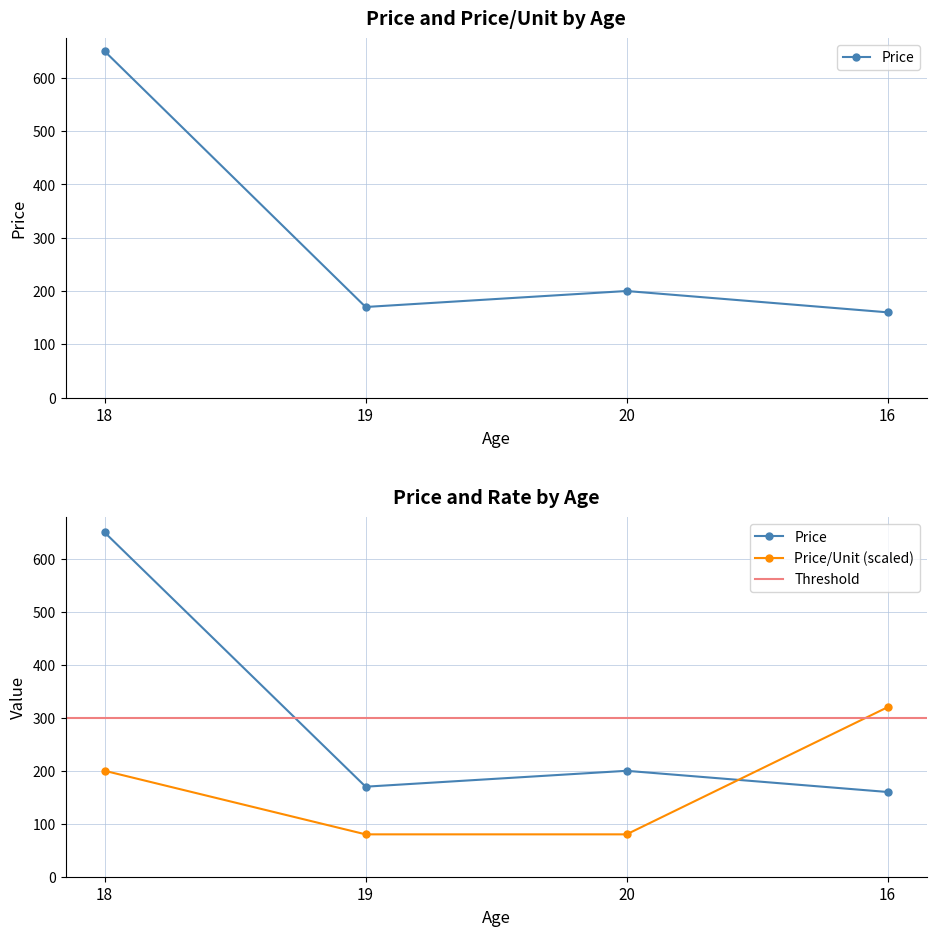

Rank the series by their average value, from lowest to highest.

price_per_unit, price